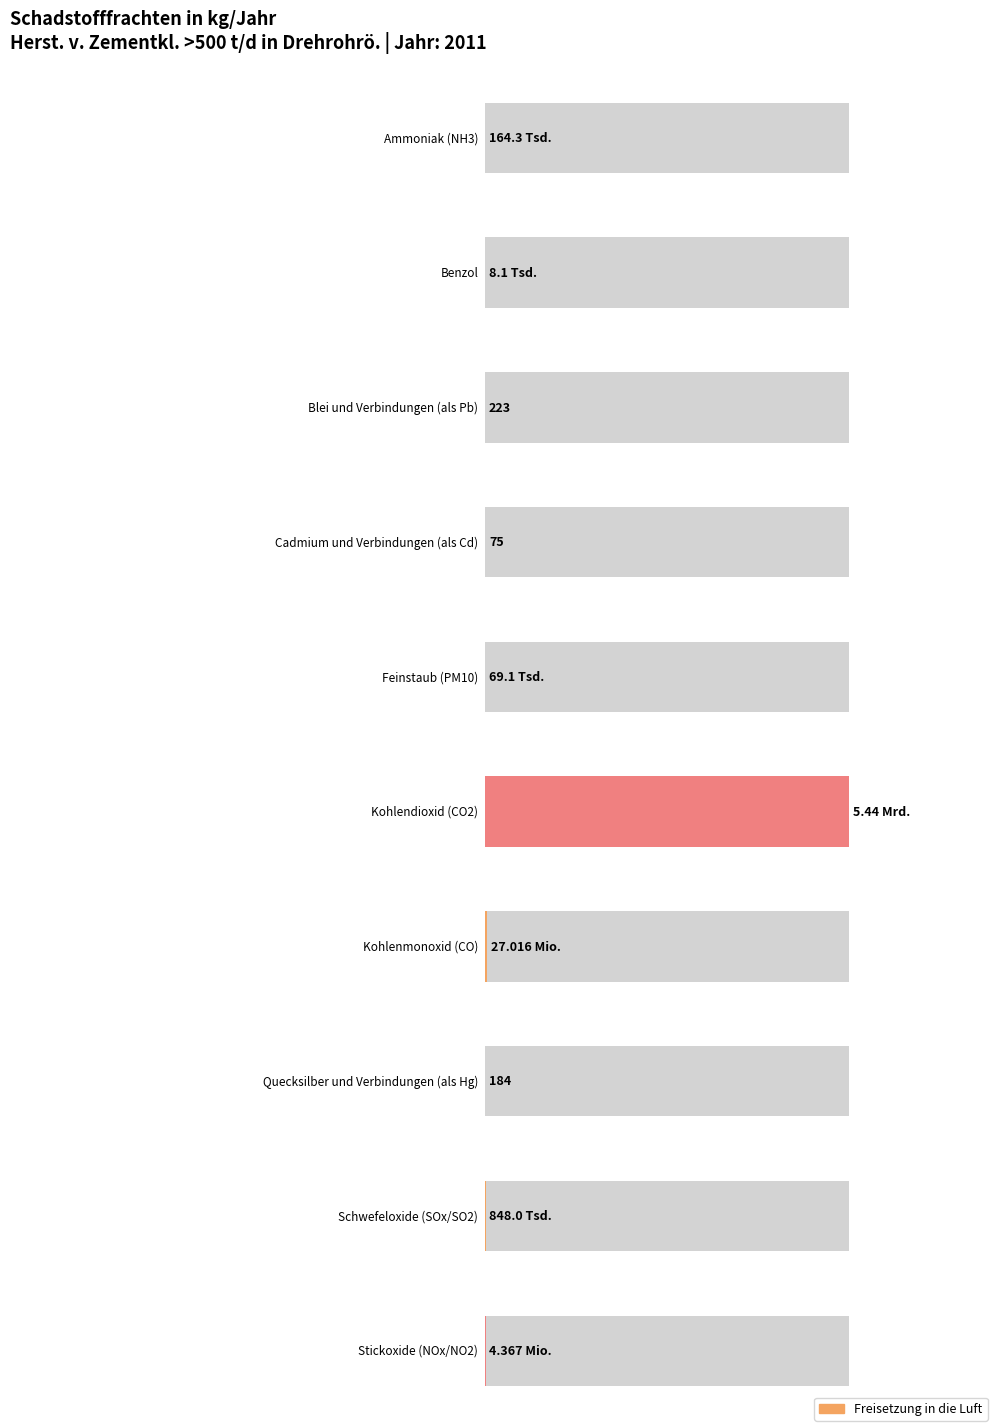

True or false: the data shows 44021986 at Kohlenmonoxid (CO).

False